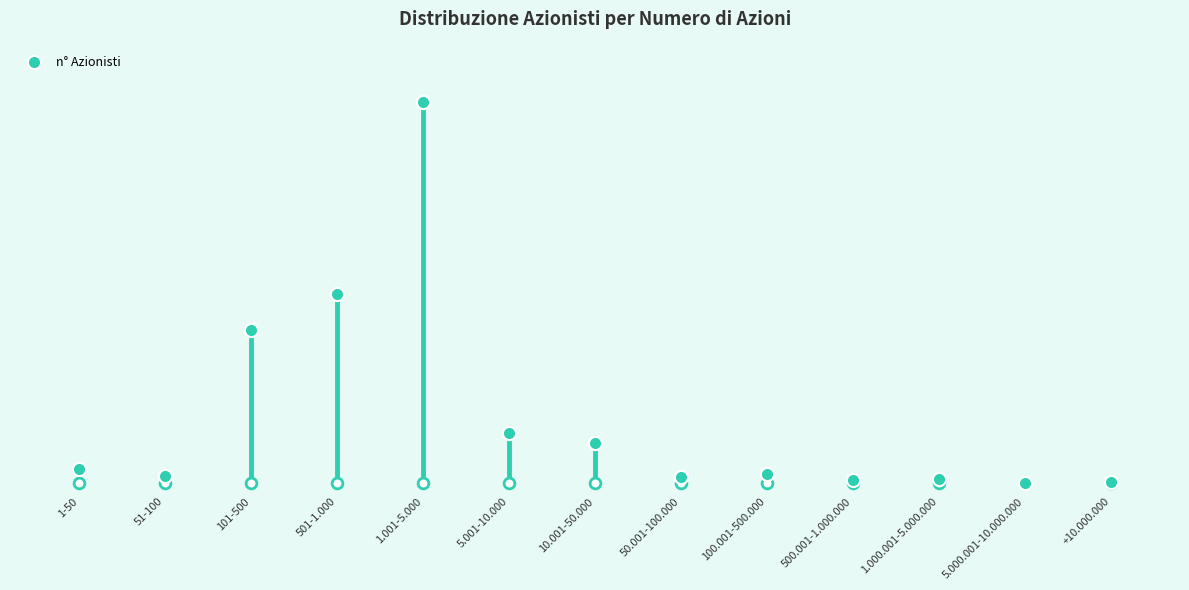

Between +10.000.000 and 501-1.000, which is larger?

501-1.000